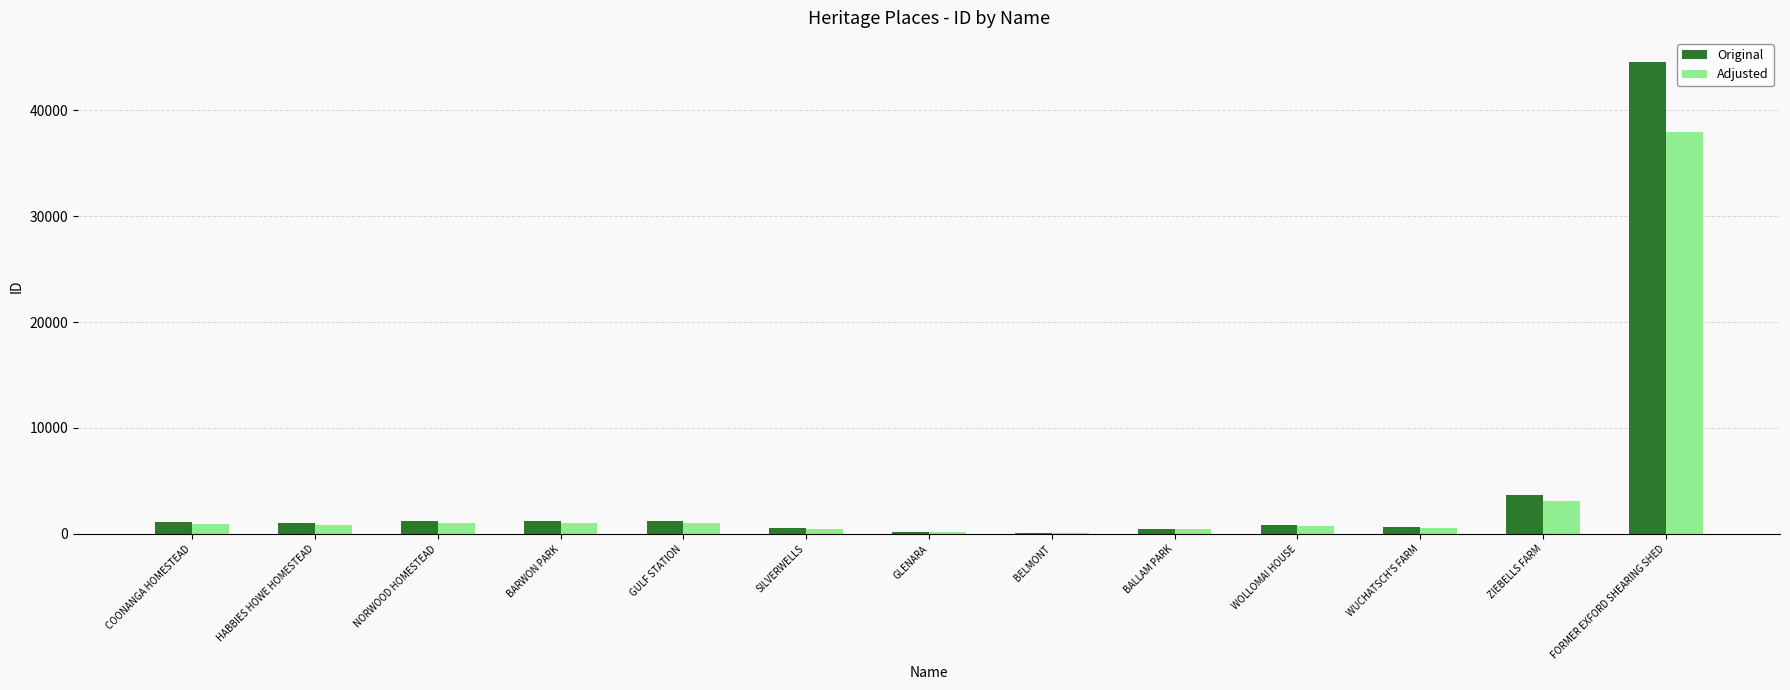

Which label corresponds to the largest value in the chart?

FORMER EXFORD SHEARING SHED